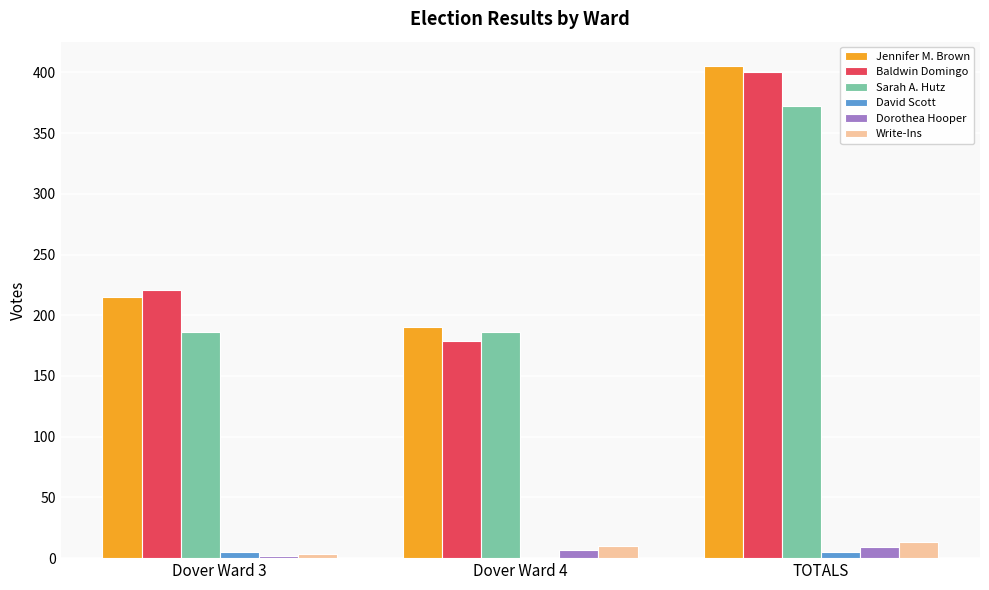

What is the sum of all Dorothea Hooper values?

18